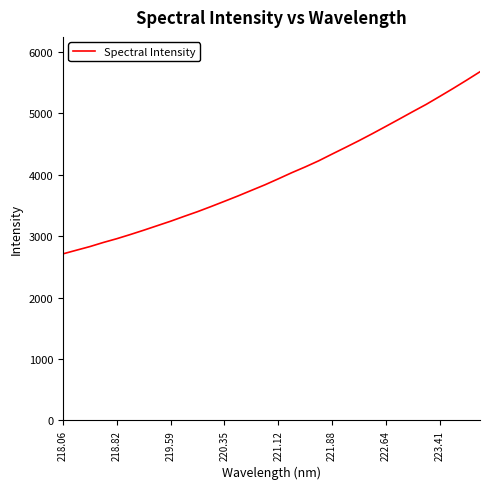

What is the smallest value displayed?

2710.8